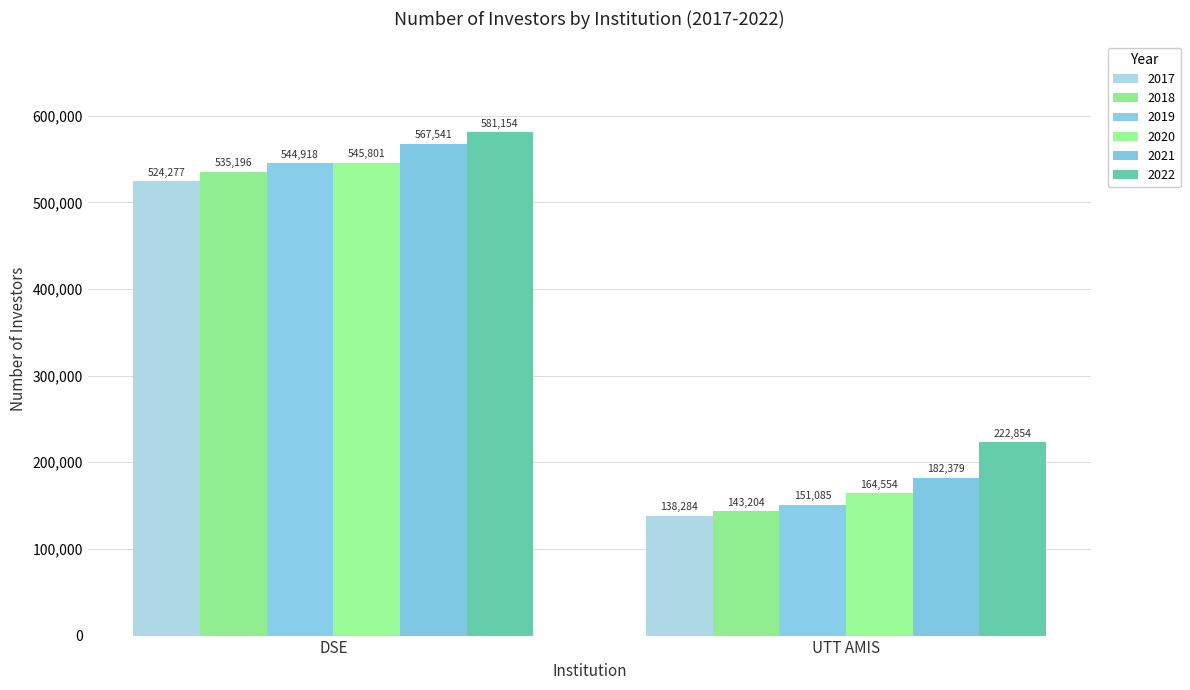

Rank the series by their maximum value, from lowest to highest.

2017, 2018, 2019, 2020, 2021, 2022